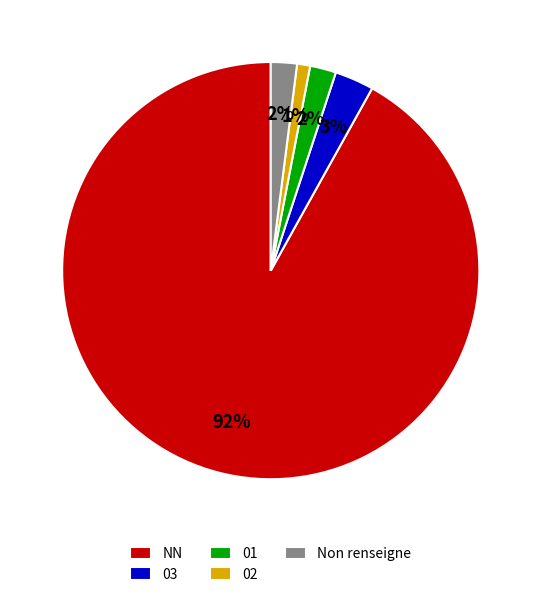

True or false: 02 accounts for 11% of the total.

False